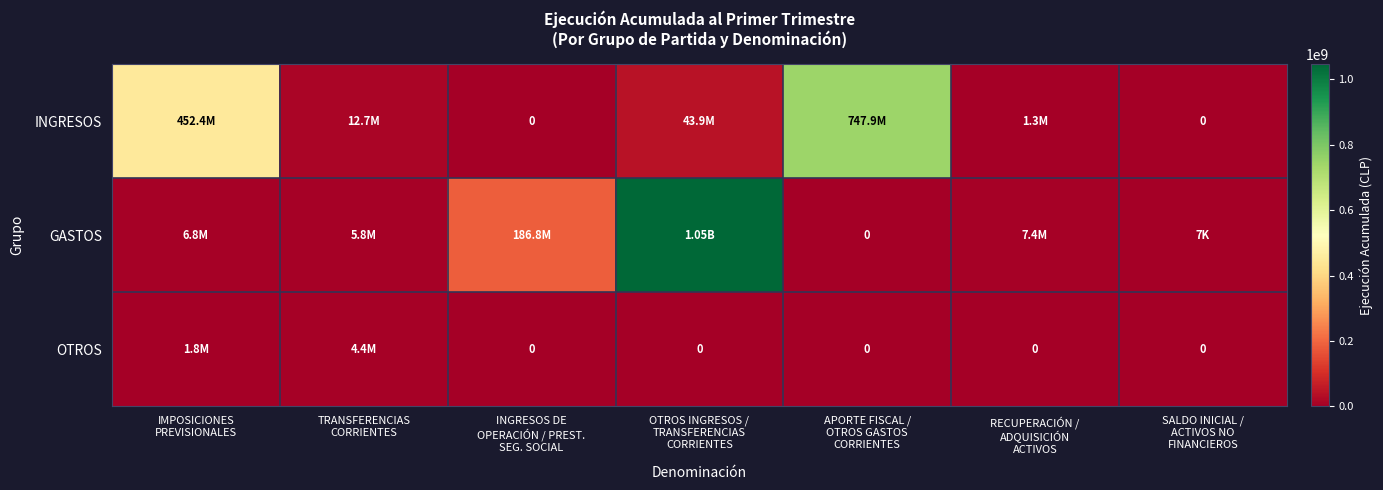

Where does the INGRESOS series first go above 12666720?

IMPOSICIONES PREVISIONALES